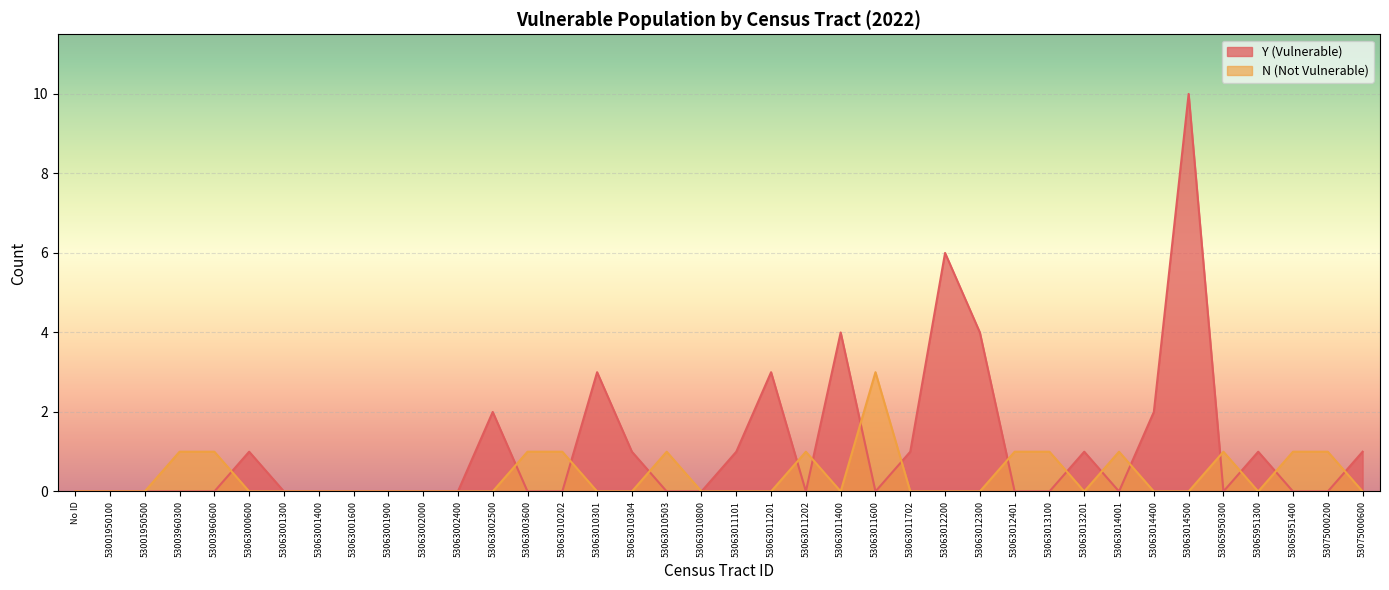

How many lines are shown in the chart?

2